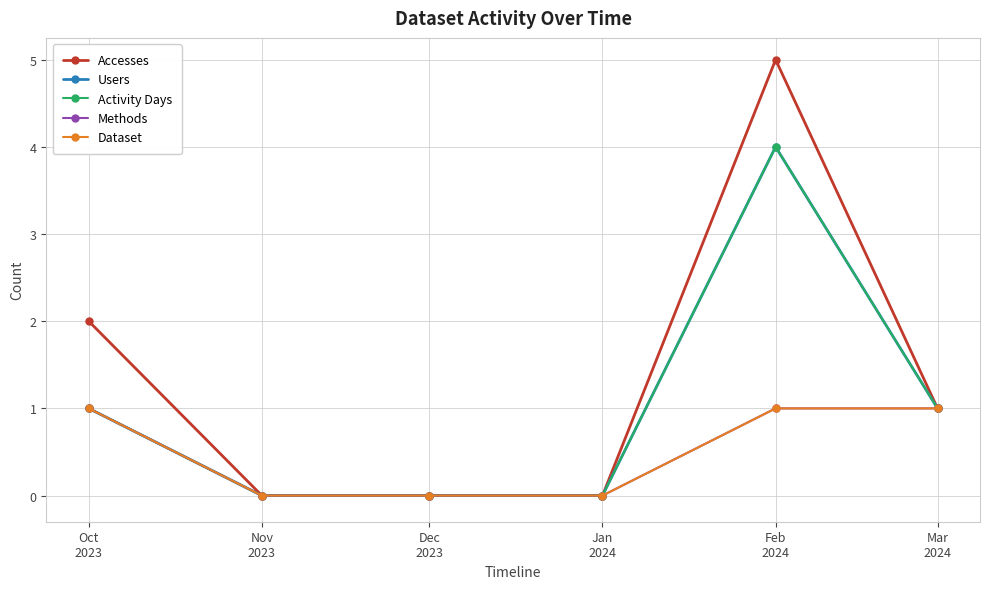

Is this an area chart (filled region under the line)?

No